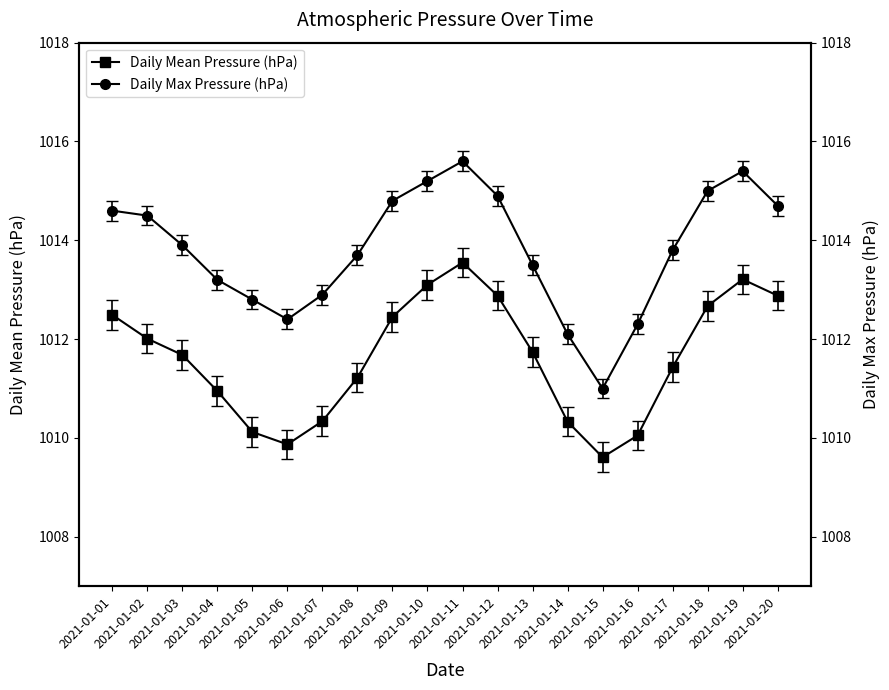

Rank the categories by Daily Mean Pressure (hPa) value from lowest to highest.

2021-01-15, 2021-01-06, 2021-01-16, 2021-01-05, 2021-01-14, 2021-01-07, 2021-01-04, 2021-01-08, 2021-01-17, 2021-01-03, 2021-01-13, 2021-01-02, 2021-01-09, 2021-01-01, 2021-01-18, 2021-01-12, 2021-01-20, 2021-01-10, 2021-01-19, 2021-01-11